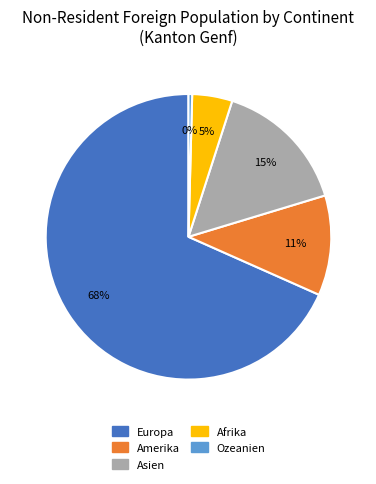

Is there any slice that represents more than half of the pie?

Yes